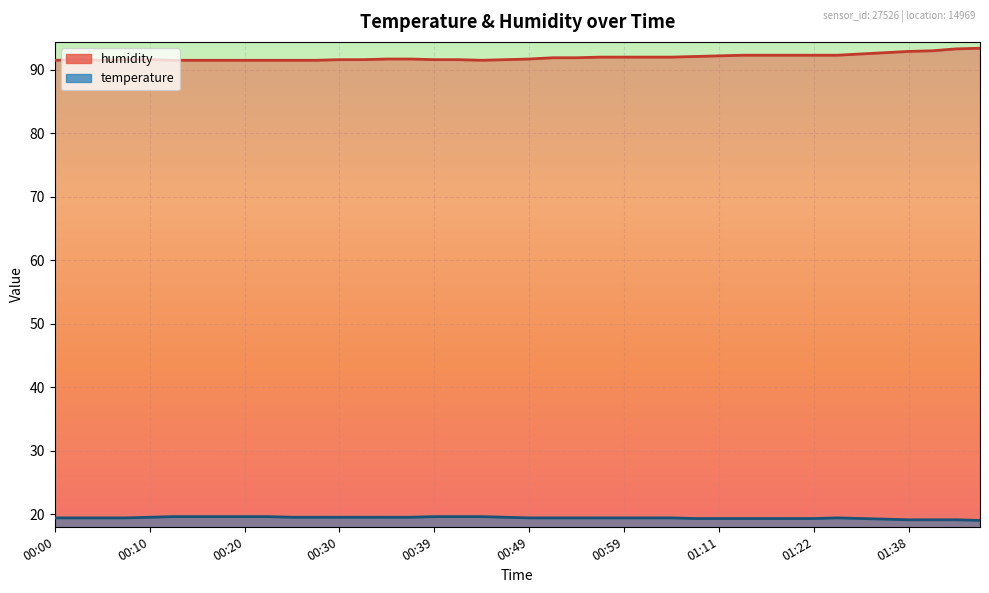

How many interior local peaks does the temperature series have?

1